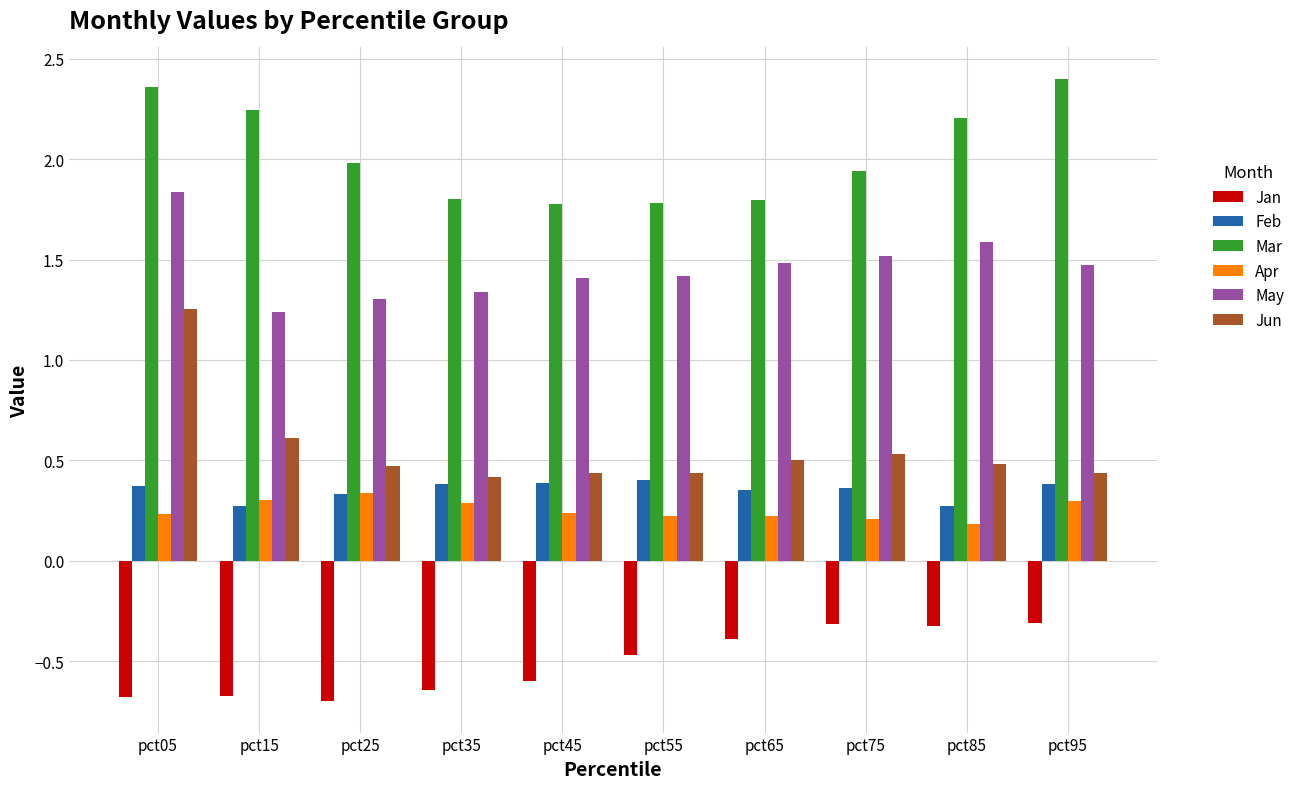

How many Feb values are between 0 and 1?

10